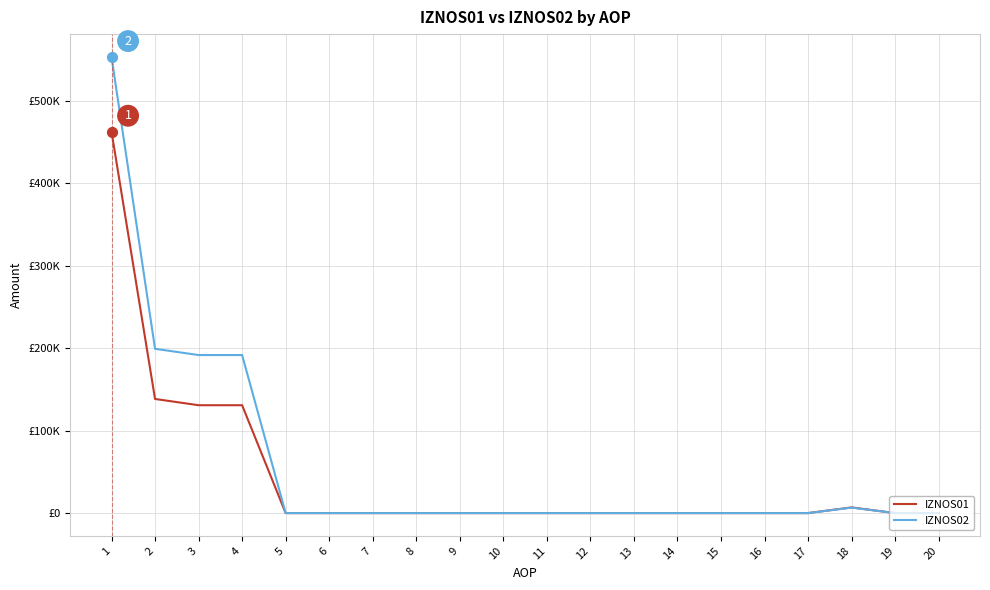

At which category is the sum across all series the highest?

1